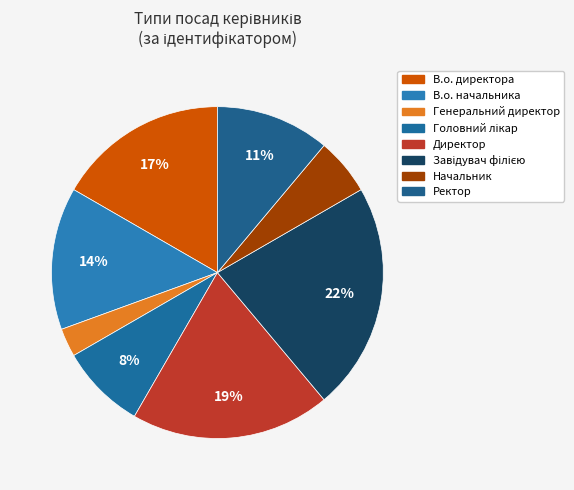

How many segments does this pie chart have?

8